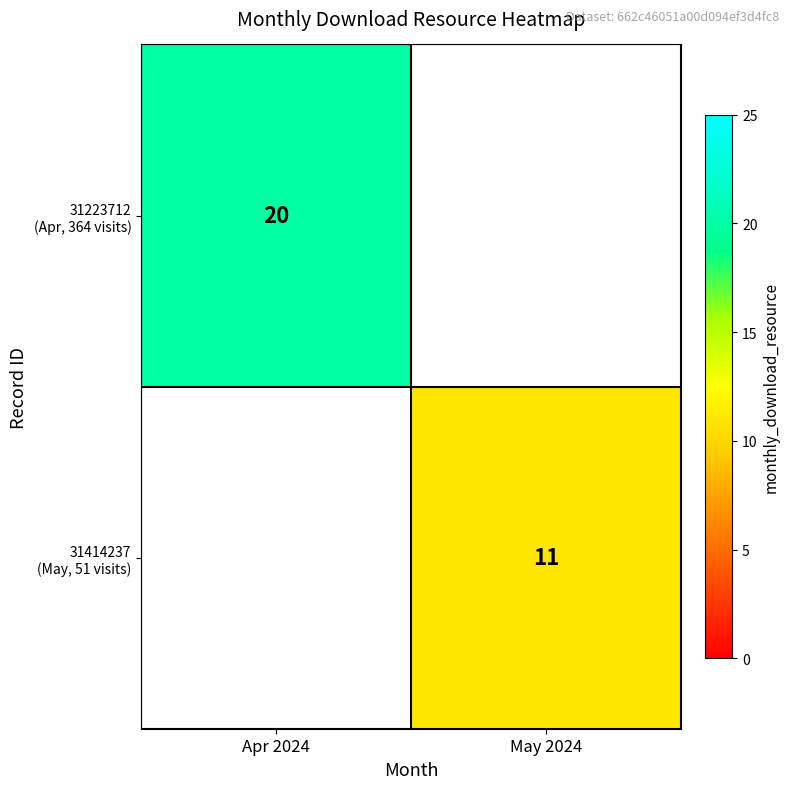

Is it true that 31414237 (May, 51 visits) equals 18.5 at May 2024?

False